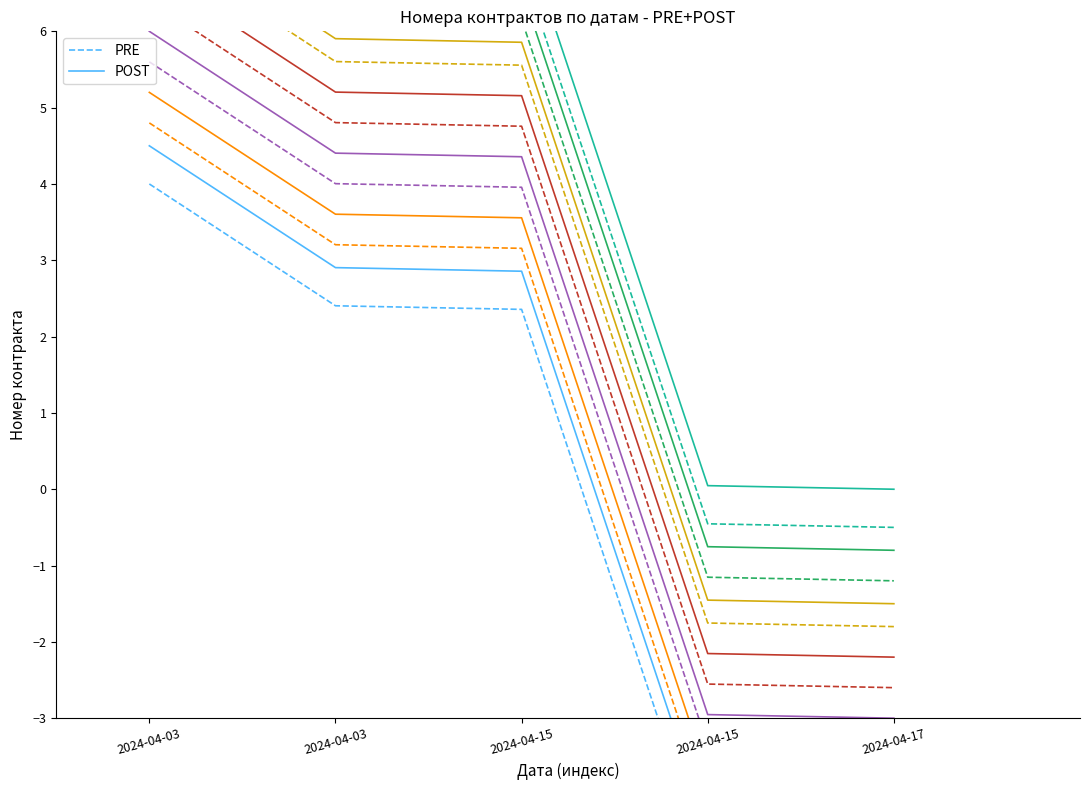

Which series has the largest total across all categories?

POST